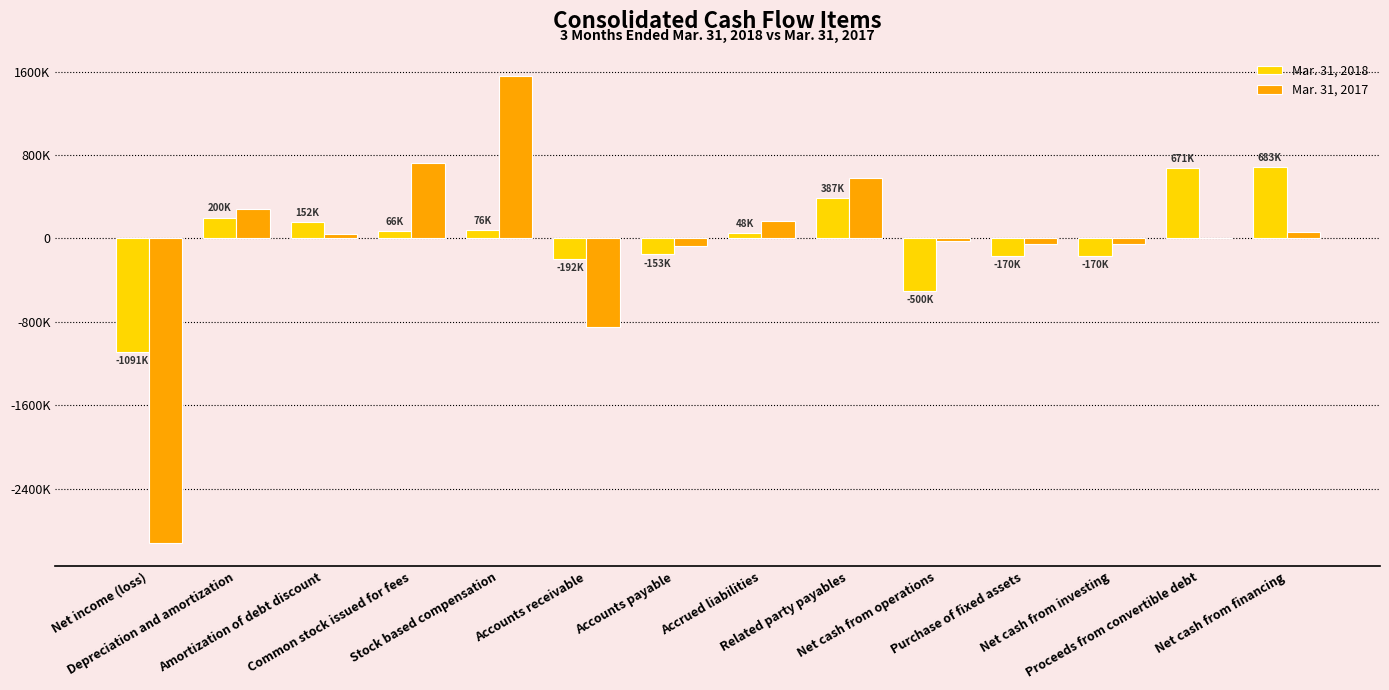

Is the value of Mar. 31, 2017 at Net income (loss) greater than the value of Mar. 31, 2018 at Related party payables?

No